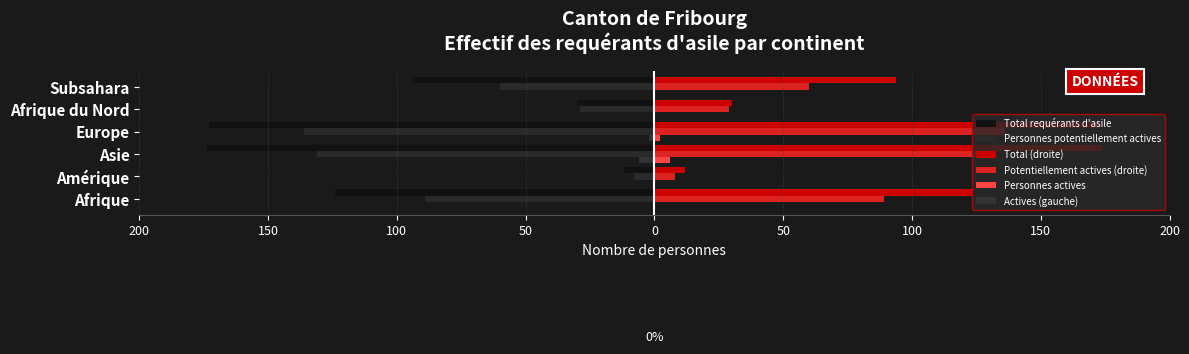

Reading left to right, transcribe all the data shown in this chart.

Total requérants d'asile: -124	-12	-174	-173	-30	-94
Personnes potentiellement actives: -89	-8	-131	-136	-29	-60
Total (droite): 124	12	174	173	30	94
Potentiellement actives (droite): 89	8	131	136	29	60
Personnes actives: 0	0	6	2	0	0
Actives (gauche): 0	0	-6	-2	0	0